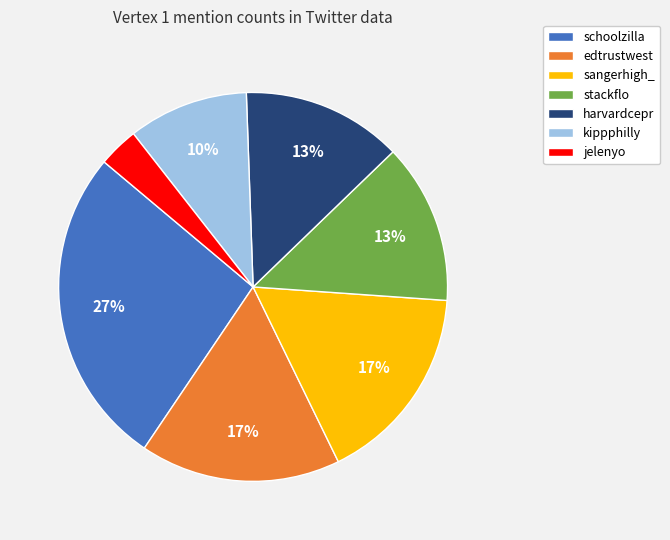

To the nearest percent, what is the combined percentage of kippphilly and harvardcepr?

23%